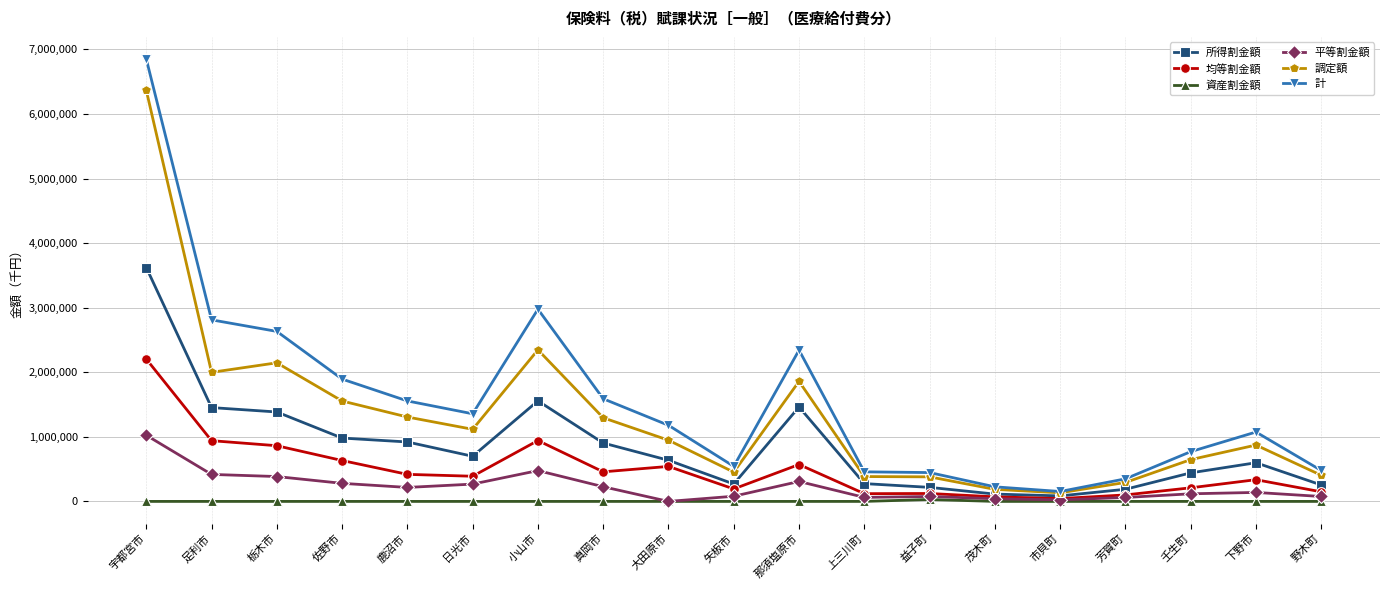

What is the highest value of the 計 series?

6851985